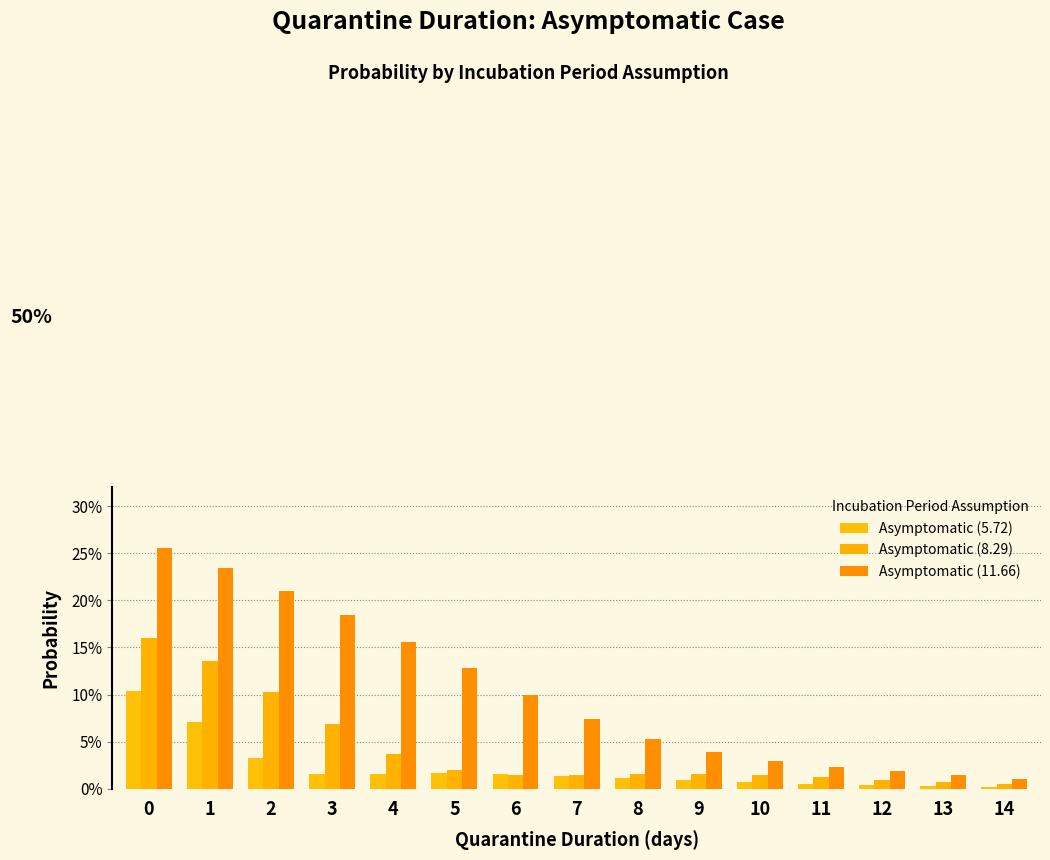

Is the value of Asymptomatic (8.29) at 4 greater than the value of Asymptomatic (11.66) at 1?

No